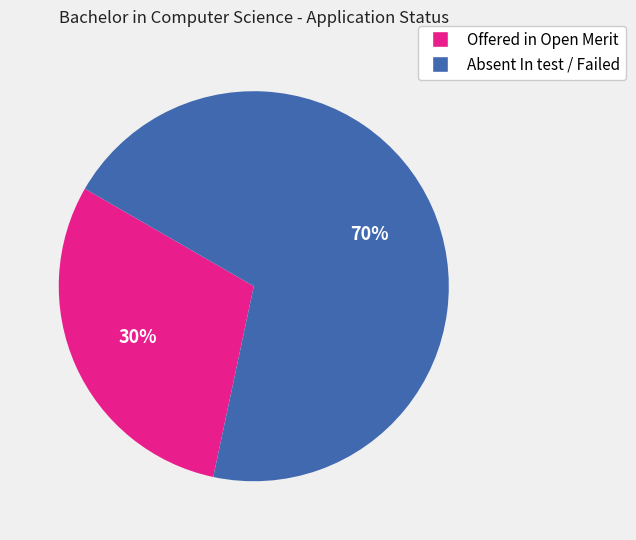

How many slices are in this pie chart?

2